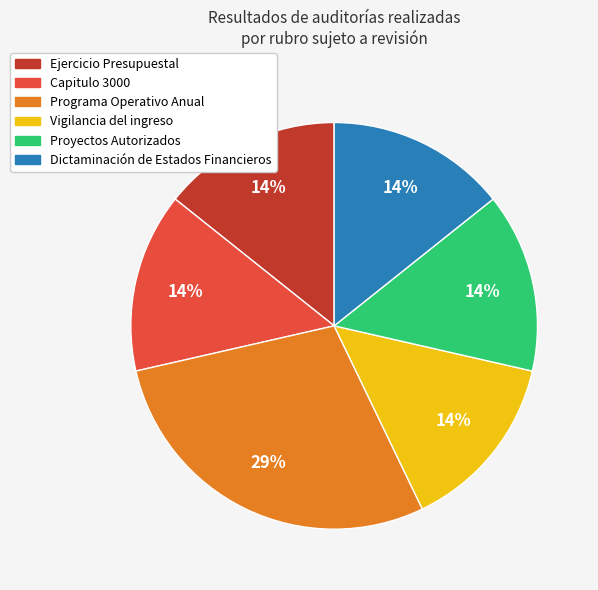

What percentage is the Vigilancia del ingreso slice, to the nearest percent?

14%